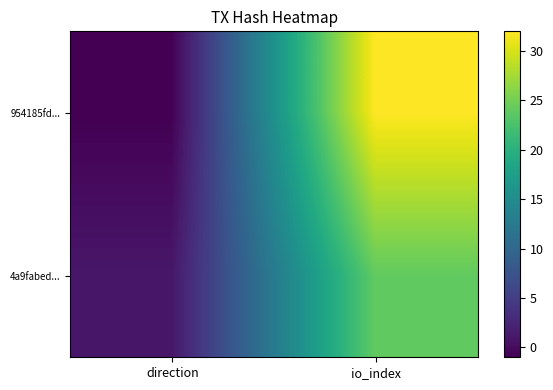

What is the difference between the highest and lowest values at direction?

2